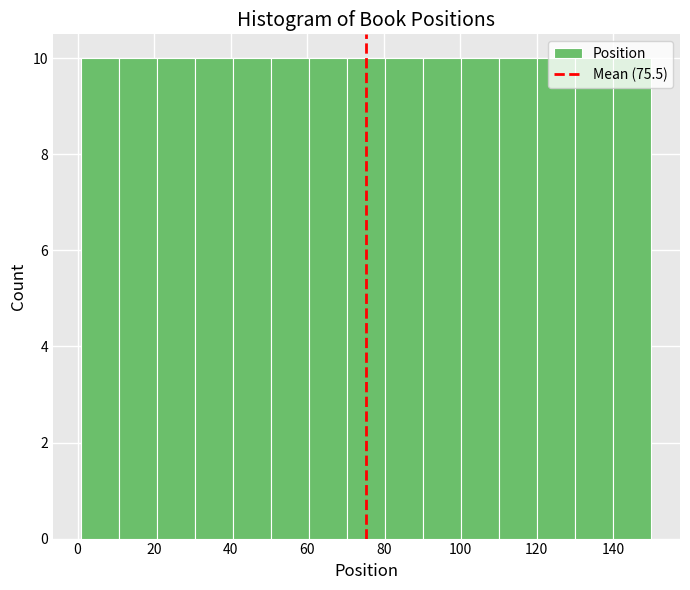

Reading left to right, transcribe this chart: for each bar, give the range it covers on the x-axis and its height. Neither the bar edges nor the heights are printed on the chart, so give them approximately, as read against the axes.

2 to 10: 10
10 to 20: 10
20 to 30: 10
30 to 40: 10
40 to 50: 10
50 to 60: 10
60 to 70: 10
70 to 80: 10
80 to 90: 10
90 to 100: 10
100 to 110: 10
110 to 120: 10
120 to 130: 10
130 to 140: 10
140 to 150: 10